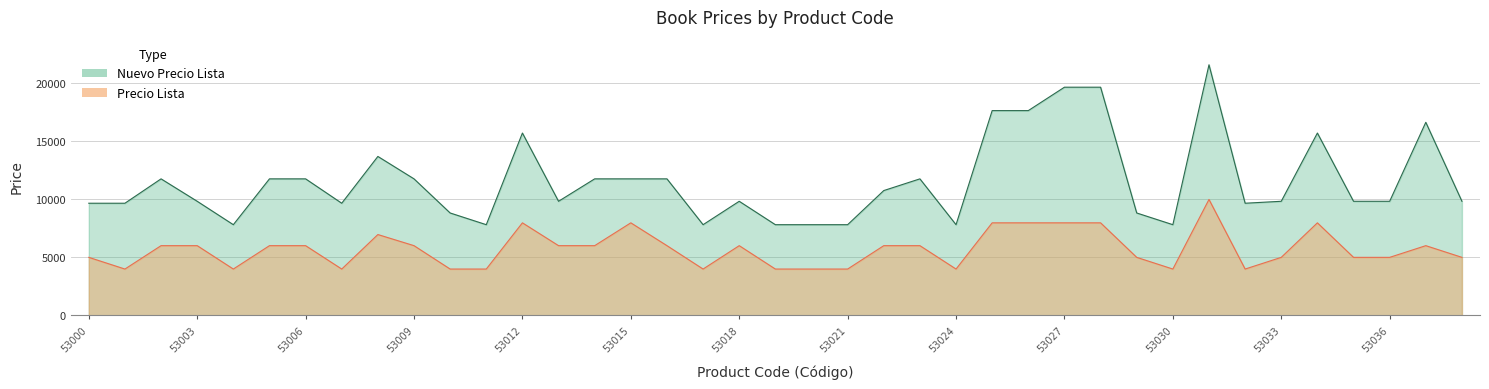

Rank the categories by Nuevo Precio Lista value from highest to lowest.

53031, 53027, 53028, 53025, 53026, 53037, 53012, 53034, 53008, 53002, 53005, 53006, 53009, 53014, 53015, 53016, 53023, 53022, 53003, 53013, 53018, 53033, 53035, 53036, 53038, 53000, 53001, 53007, 53032, 53010, 53029, 53004, 53011, 53017, 53019, 53020, 53021, 53024, 53030